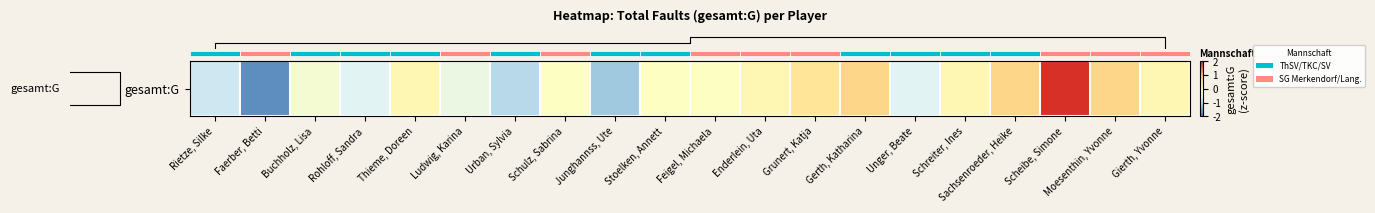

Which has a higher value, Grunert, Katja or Gierth, Yvonne?

Grunert, Katja